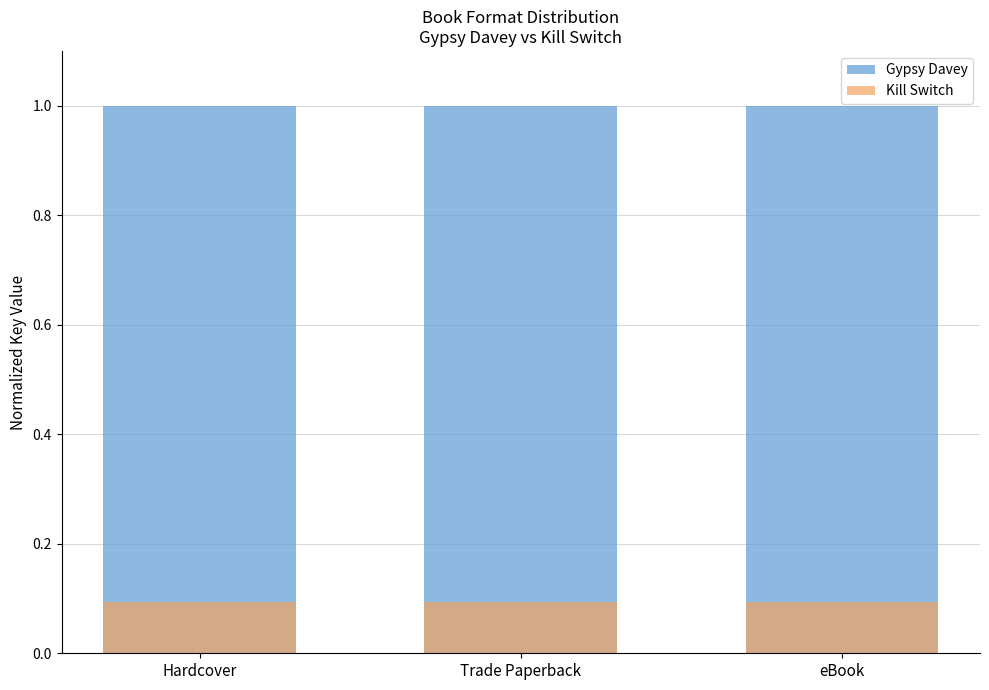

Reading left to right, what are all the values shown in this chart?

Gypsy Davey: Hardcover=1.0	Trade Paperback=1.0	eBook=1.0
Kill Switch: Hardcover=0.1	Trade Paperback=0.1	eBook=0.1